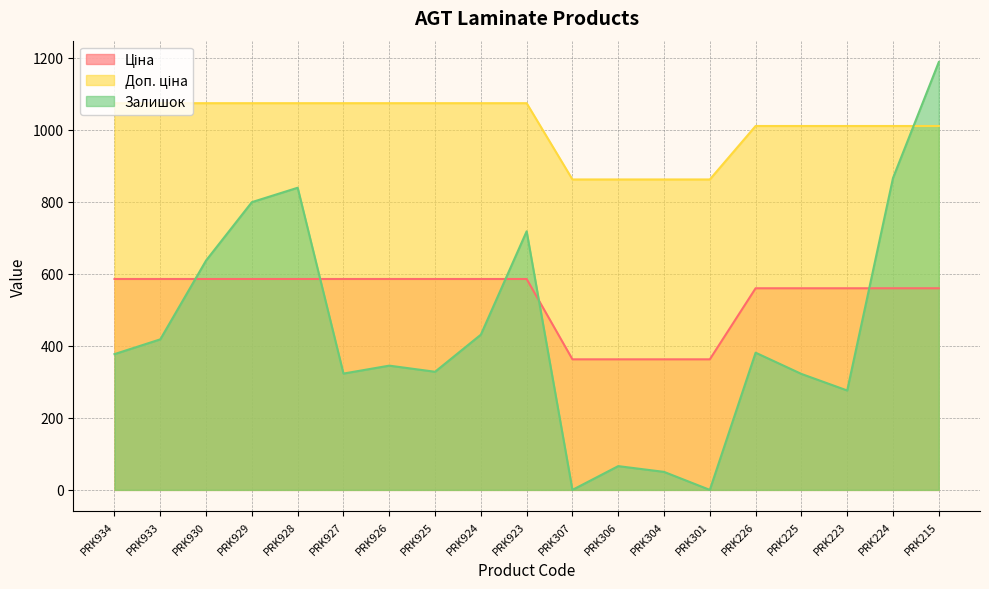

At which label does Залишок first exceed 377?

PRK933